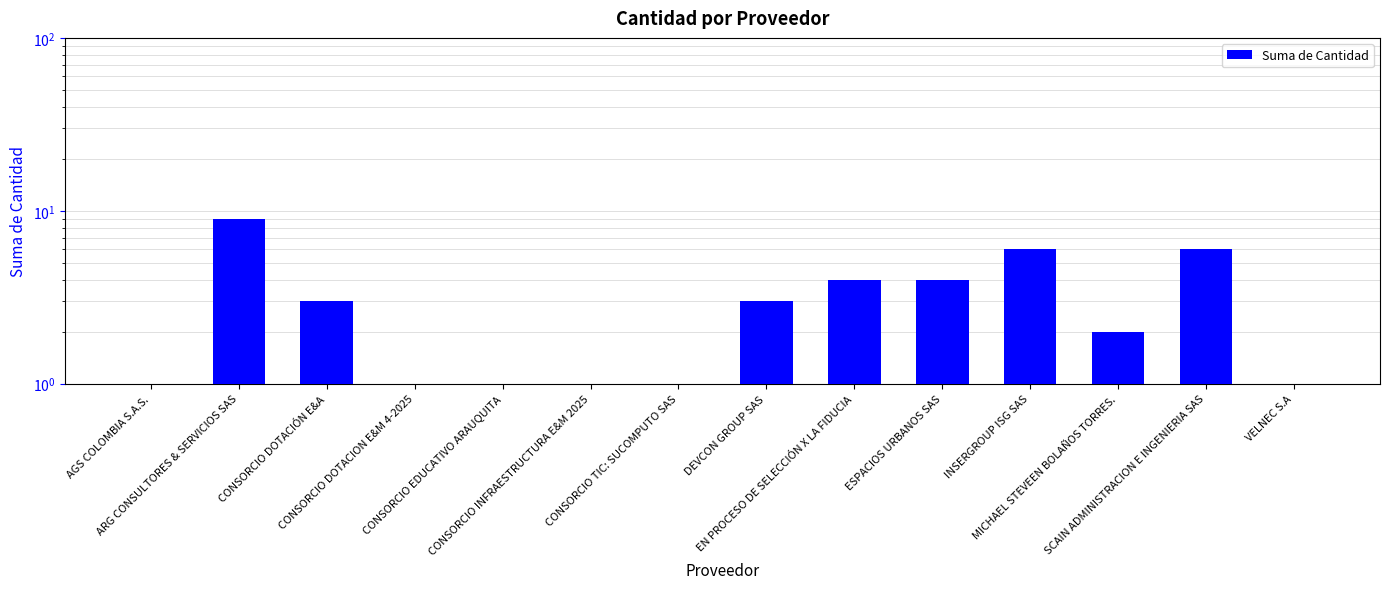

Does the chart contain stacked bars?

No